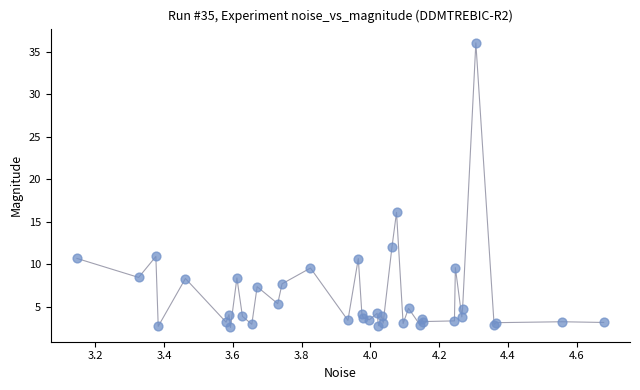

What Y value in the scatter plot is closest to 19?

16.1